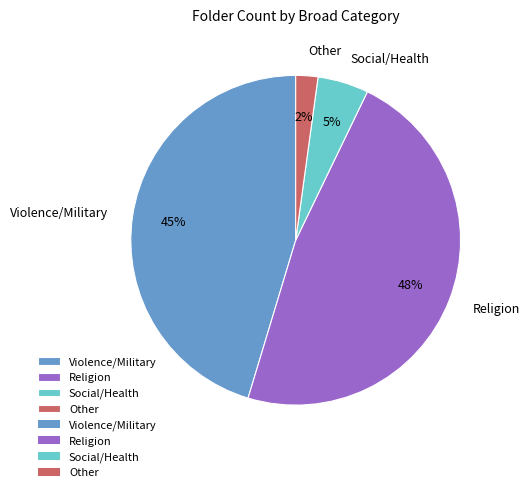

Is it true that Violence/Military is 32% of the pie?

False